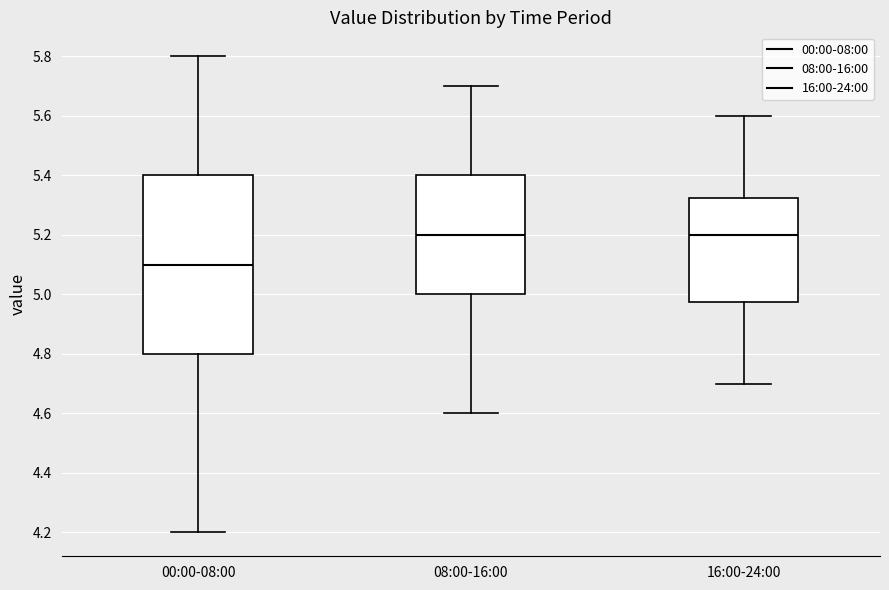

Reading left to right, read every box against the y-axis: the position of its median line, the range the box covers, and the ends of its whiskers. The values are not printed on the chart, so give them approximately, as read against the axis.

00:00-08:00: median 5.10, box 4.80 to 5.40, whiskers 4.20 to 5.80
08:00-16:00: median 5.20, box 5.00 to 5.40, whiskers 4.60 to 5.70
16:00-24:00: median 5.20, box 4.98 to 5.32, whiskers 4.70 to 5.60